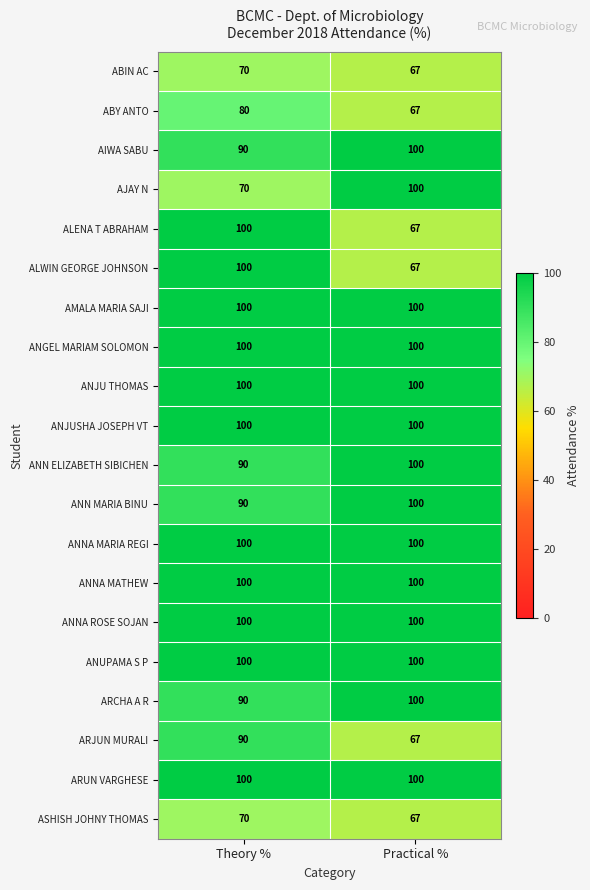

At how many categories does at least one series exceed 83?

2